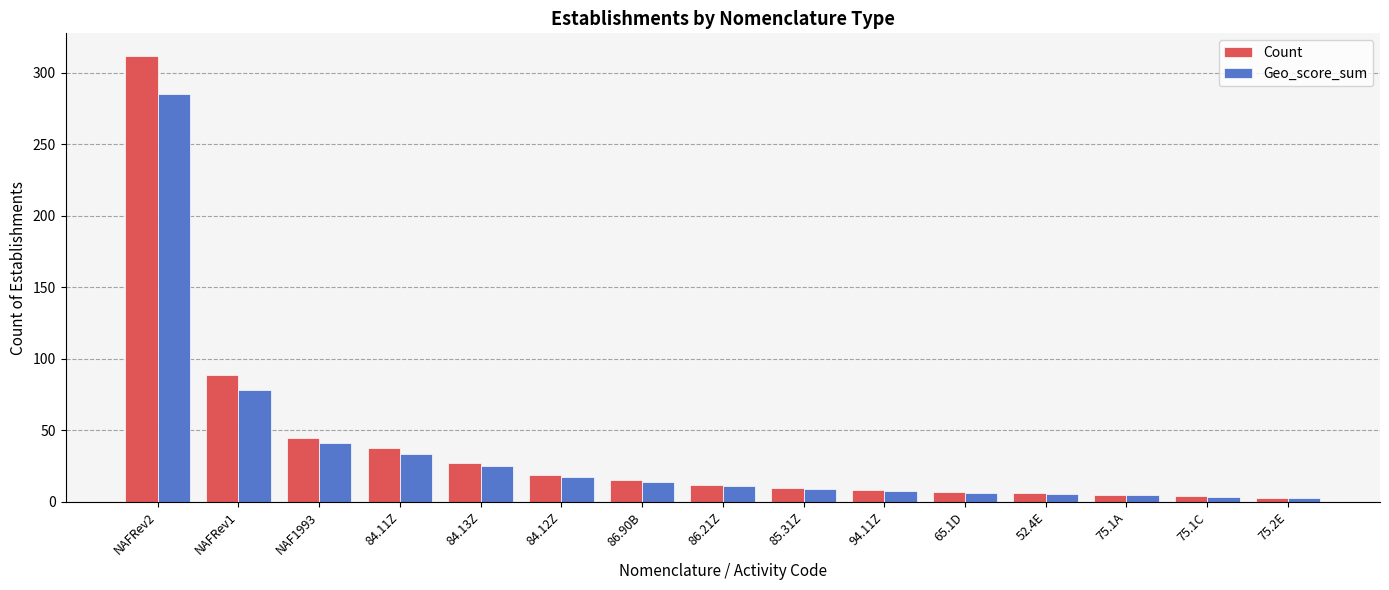

What is the label of the 13th bar from the right?

NAF1993